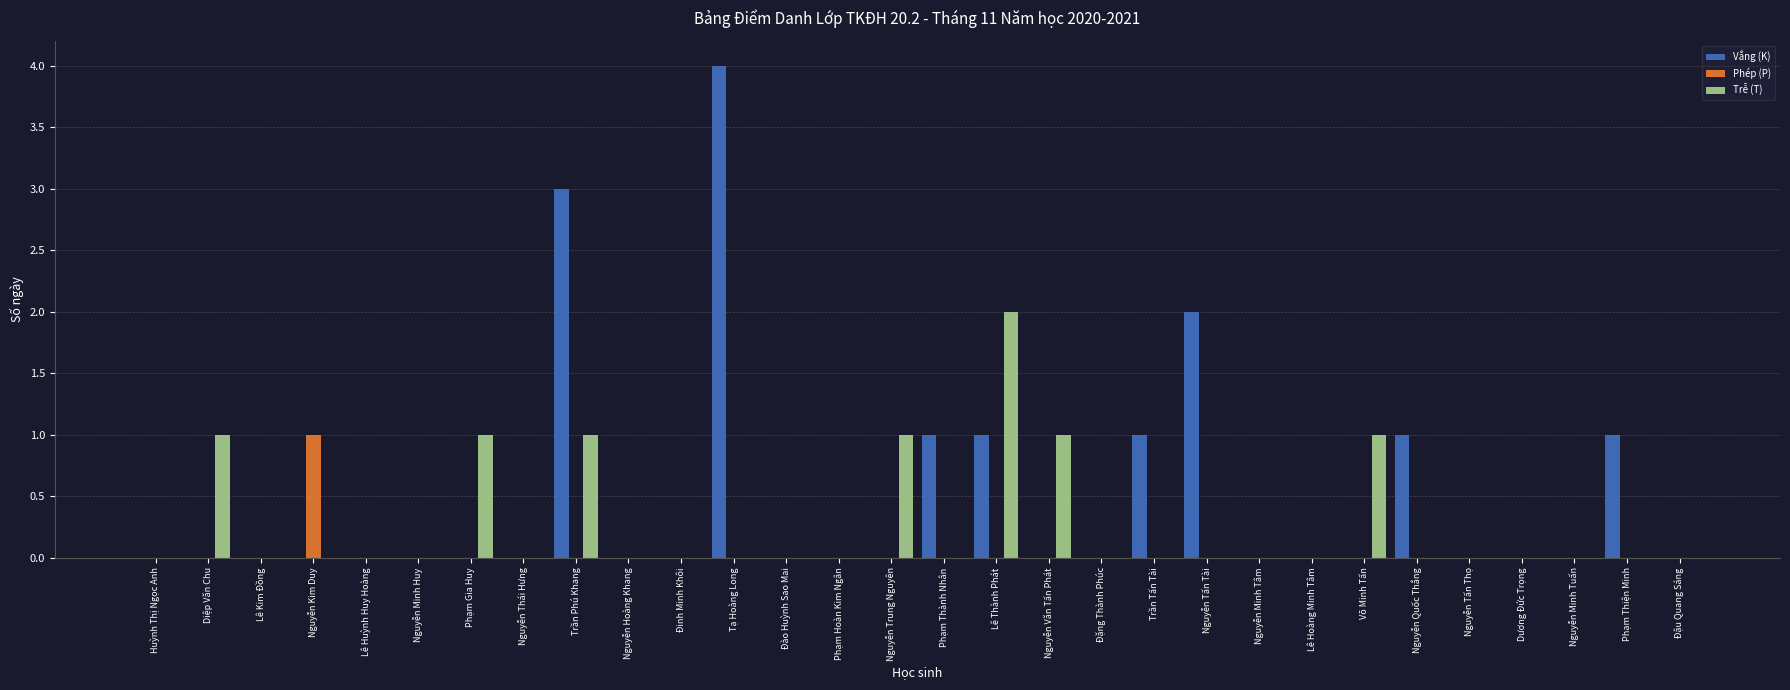

Which series has the largest total across all categories?

Vắng (K)